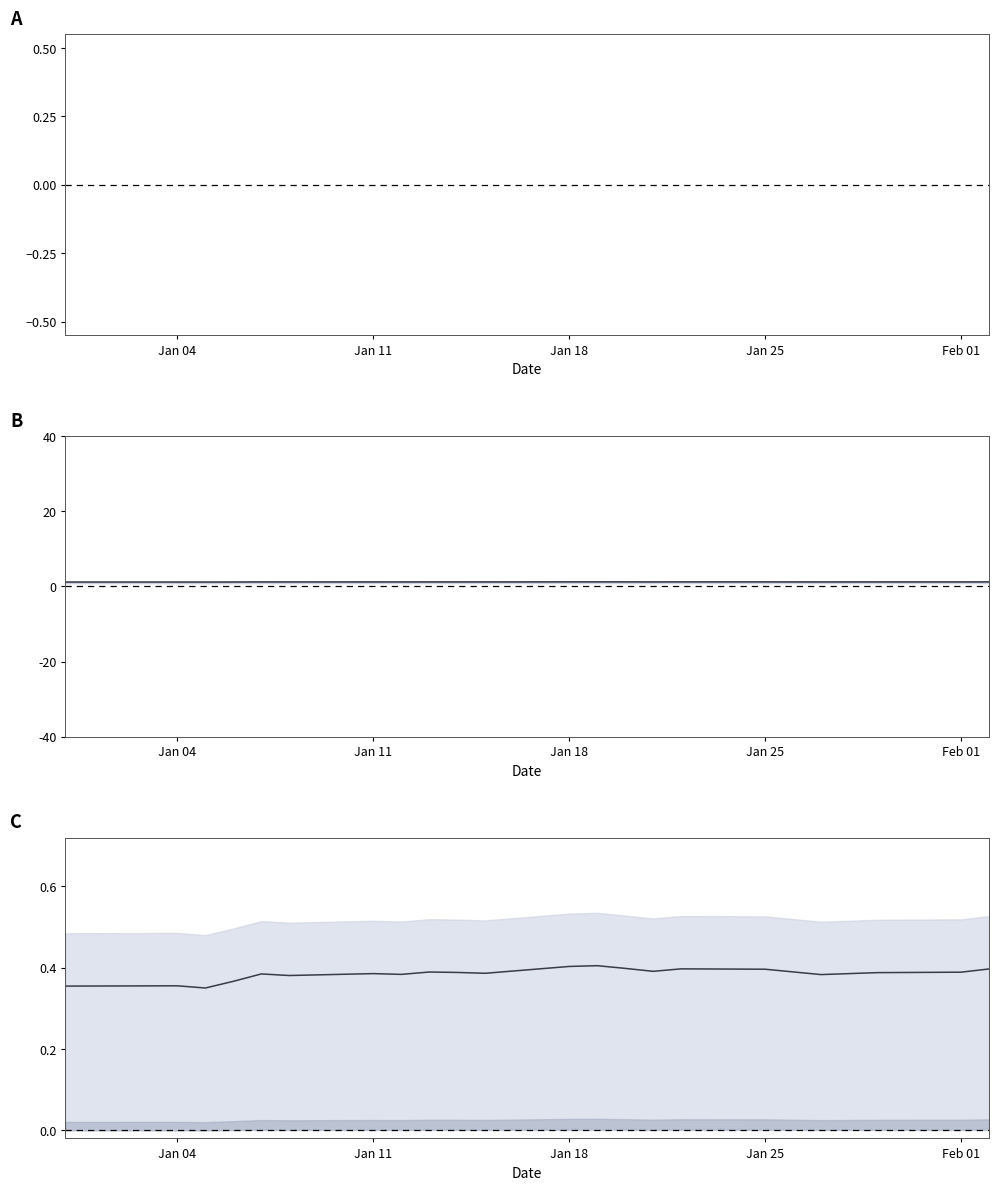

What is the minimum value shown in the chart?

0.3